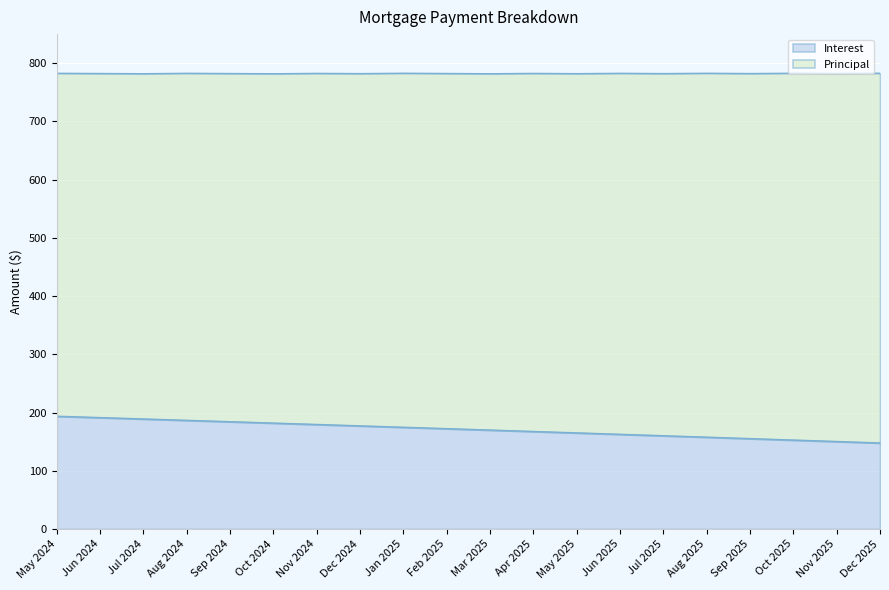

True or false: the data has more than 2 interior local peaks.

False